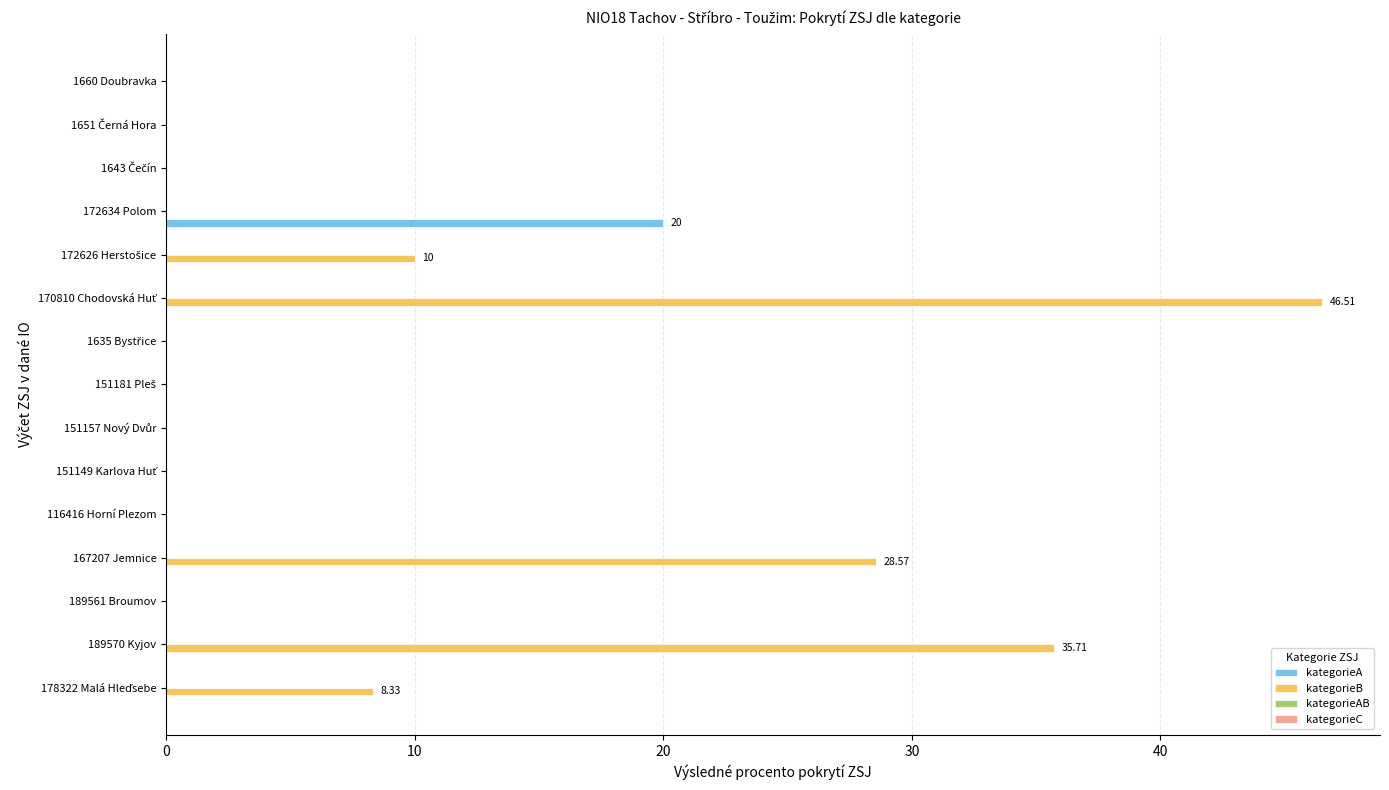

What is the sum of all kategorieA values?

20.0